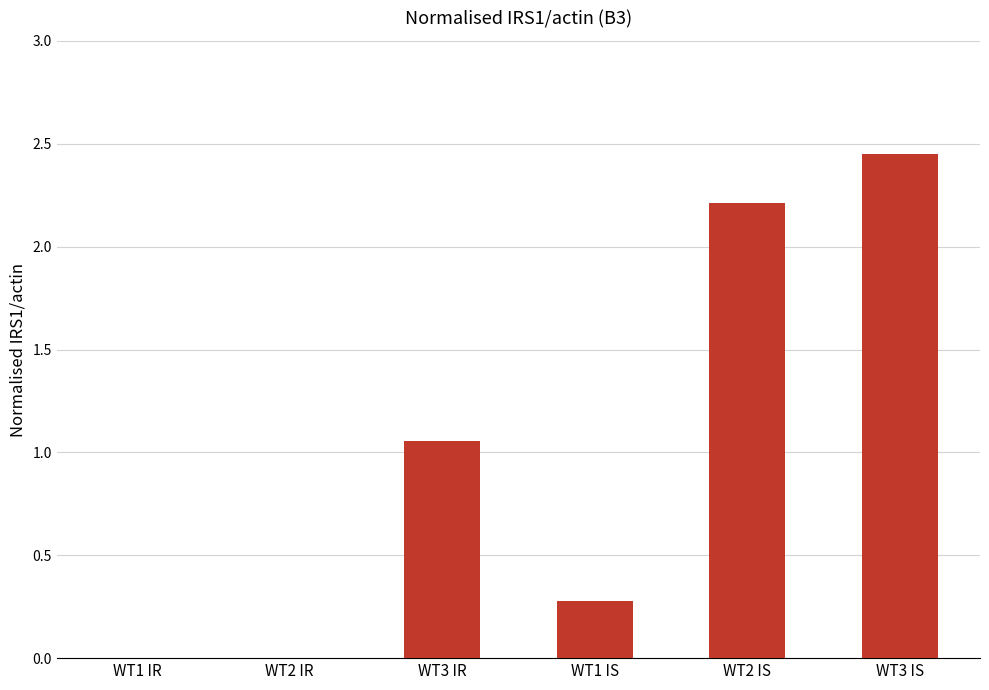

What value does the data have at WT2 IS?

2.2